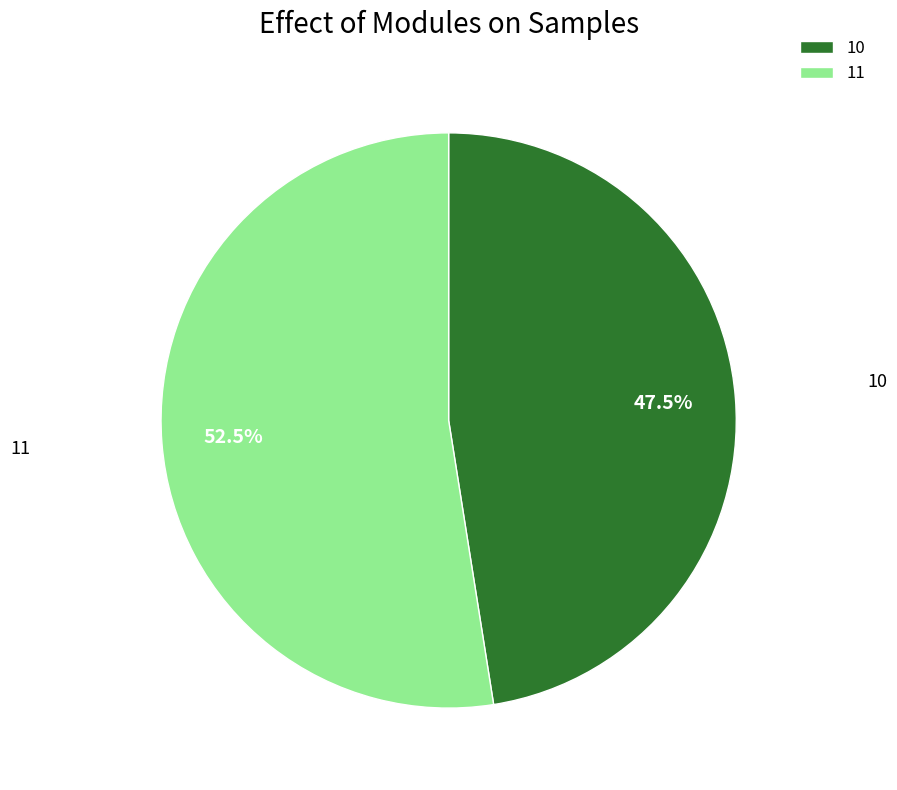

Combined, do 11 and 10 account for over 50%?

Yes